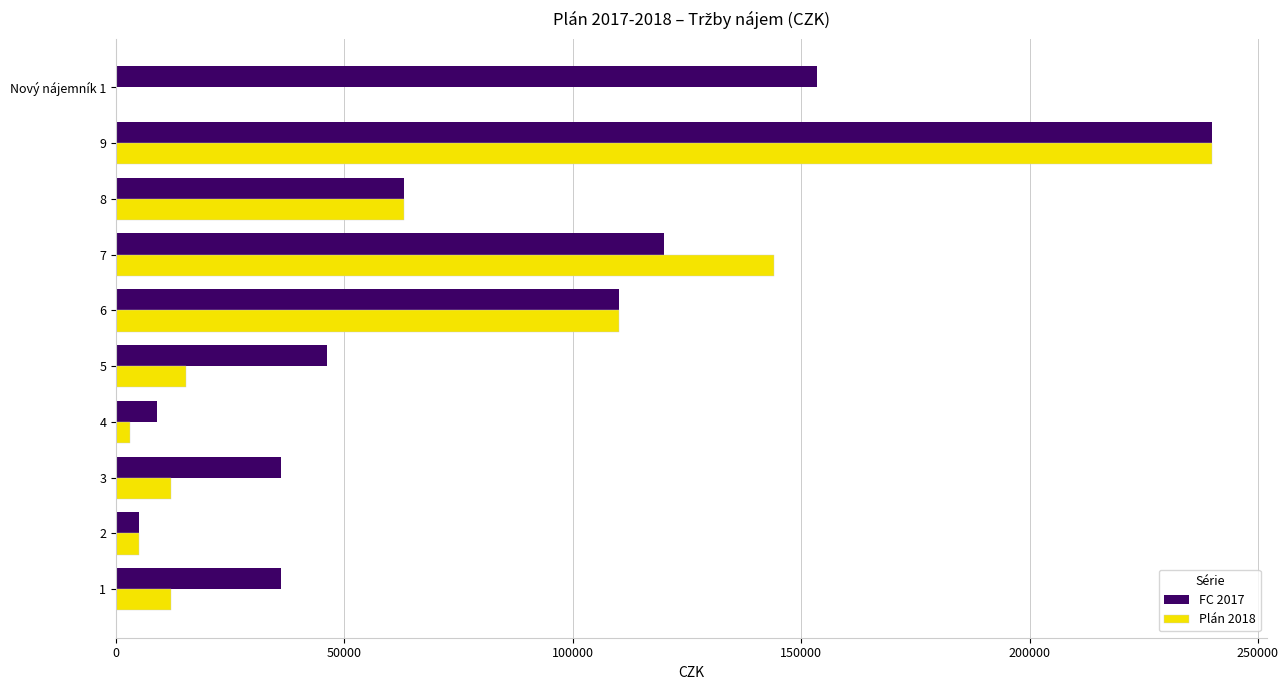

Between 7 and 9, which series saw the biggest shift?

FC 2017